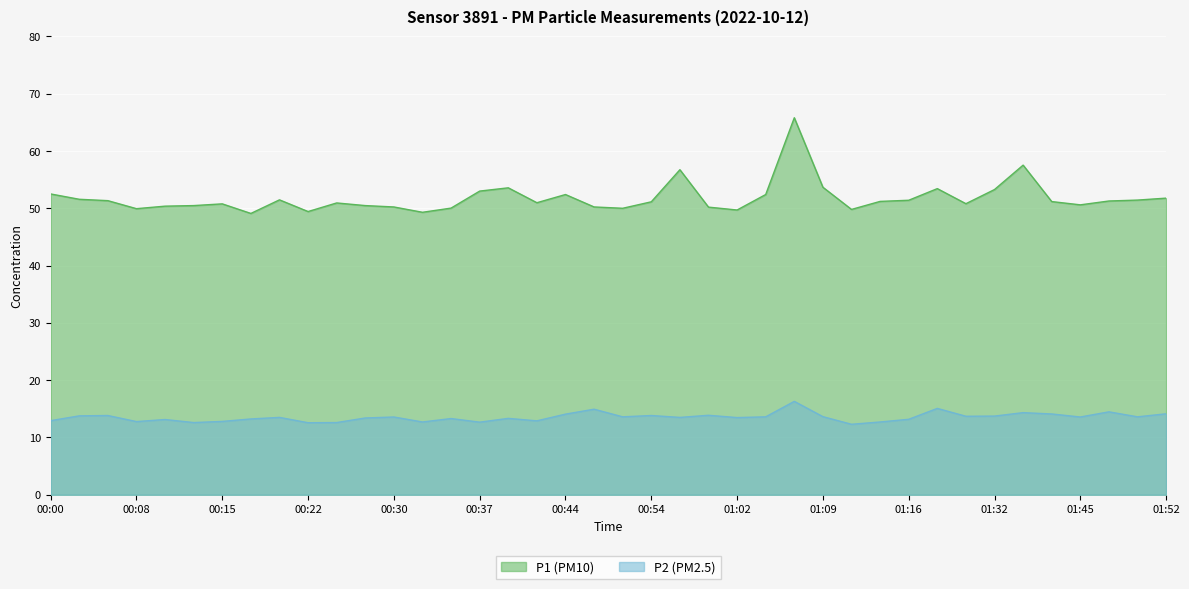

At which label does P1 first exceed 51?

00:00